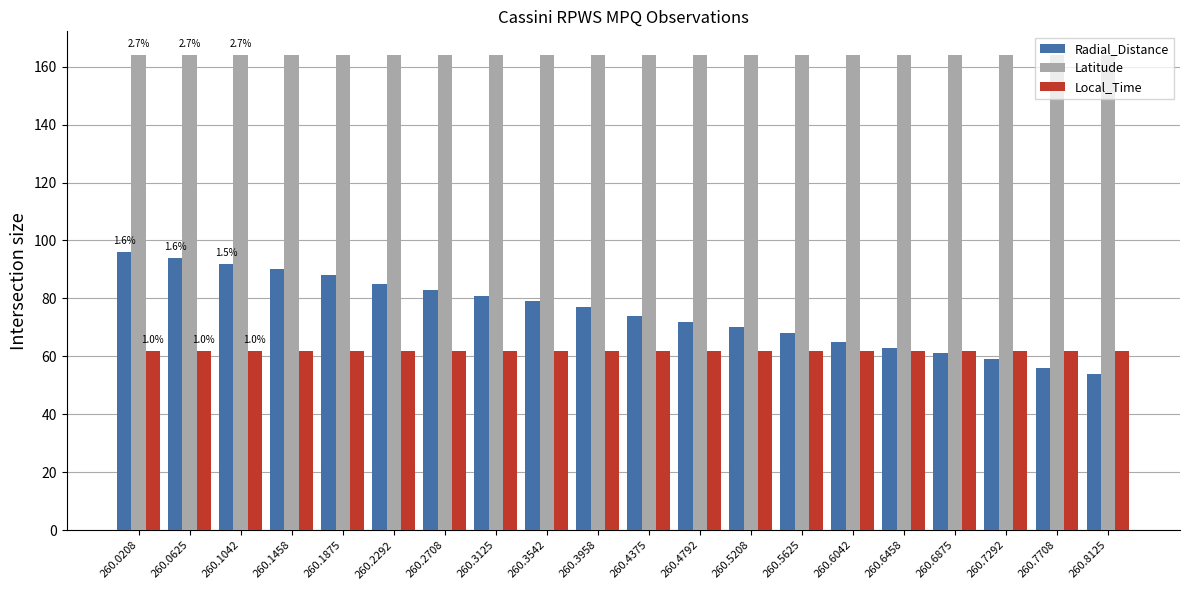

What is the greatest value displayed?

164